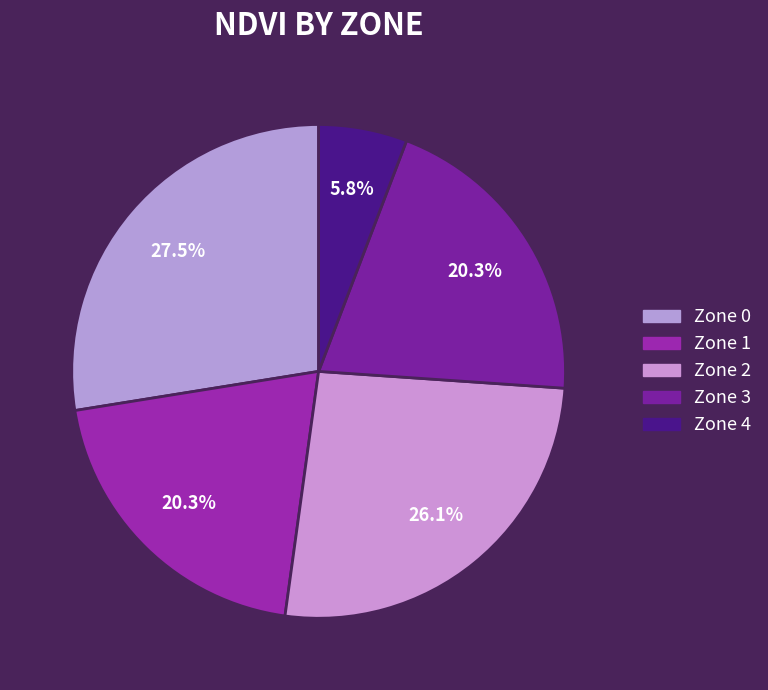

Rank the categories by value from lowest to highest.

Zone 4, Zone 1, Zone 3, Zone 2, Zone 0